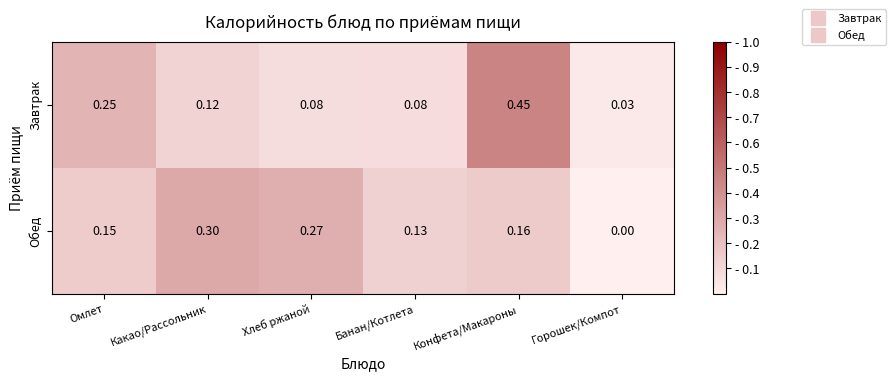

Where is Обед nearest to the value 0?

Горошек/Компот